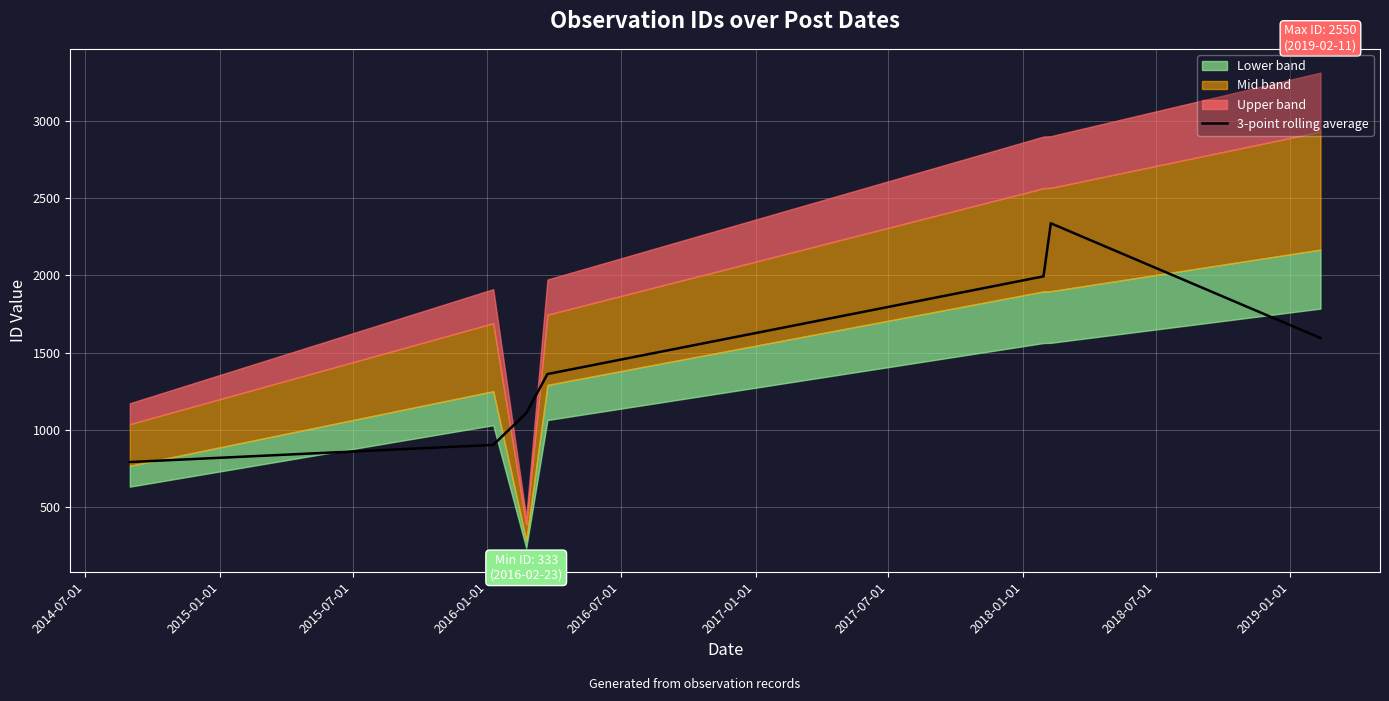

What is the lowest value of the 3-point rolling average series?

790.3